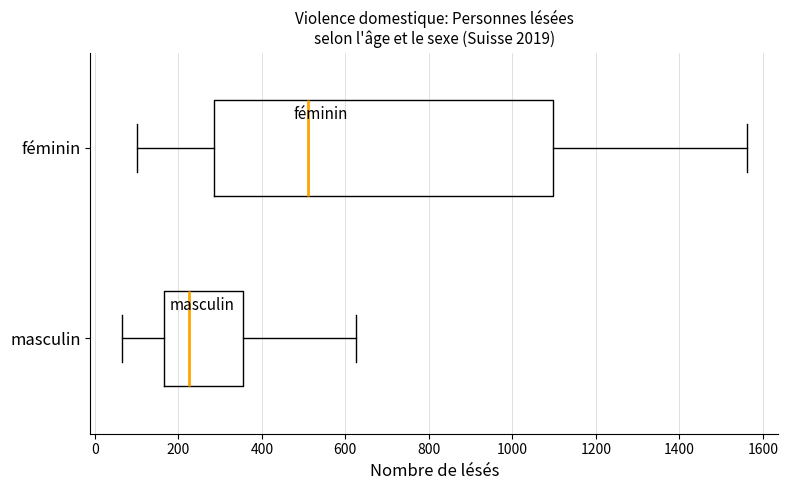

Reading bottom to top, read every box against the x-axis: the position of its median line, the range the box covers, and the ends of its whiskers. The values are not printed on the chart, so give them approximately, as read against the axis.

masculin: median 220, box 160 to 360, whiskers 60 to 620
féminin: median 520, box 280 to 1100, whiskers 100 to 1560